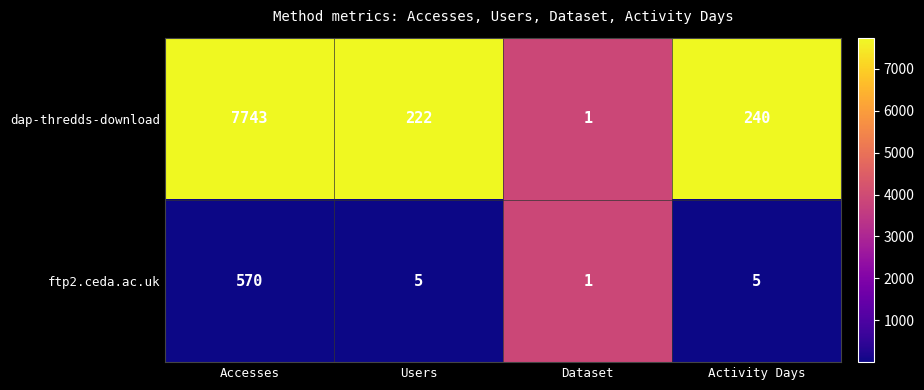

Which series has the widest spread of values?

dap-thredds-download